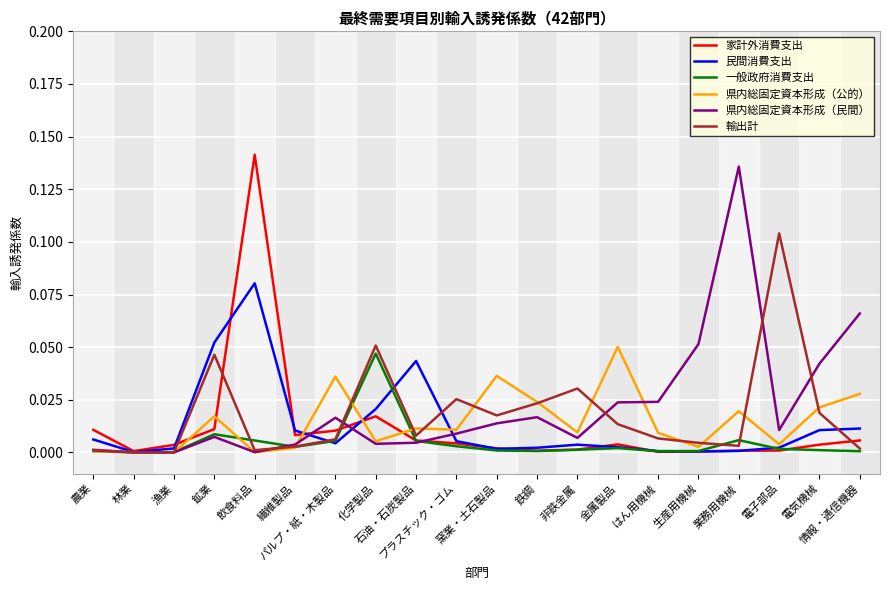

The 一般政府消費支出 series shows 0.0 at 非鉄金属. True or false?

True